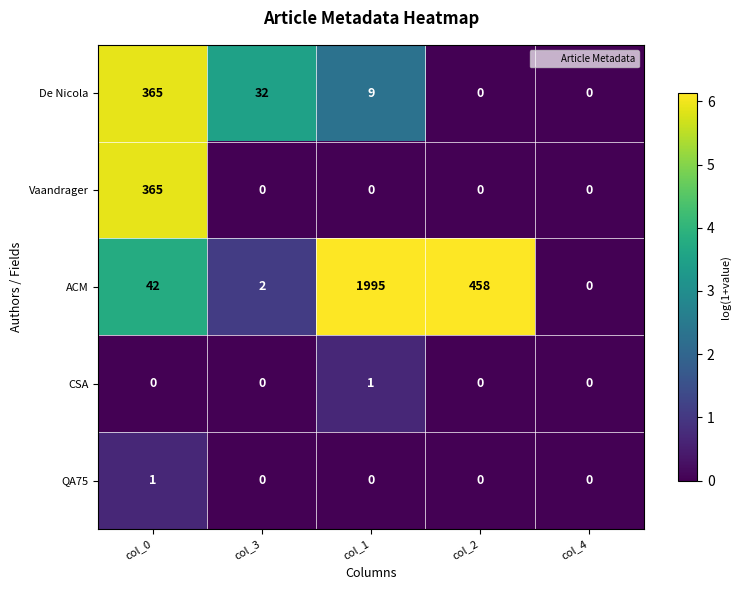

Is it true that QA75 equals 0 at col_2?

True